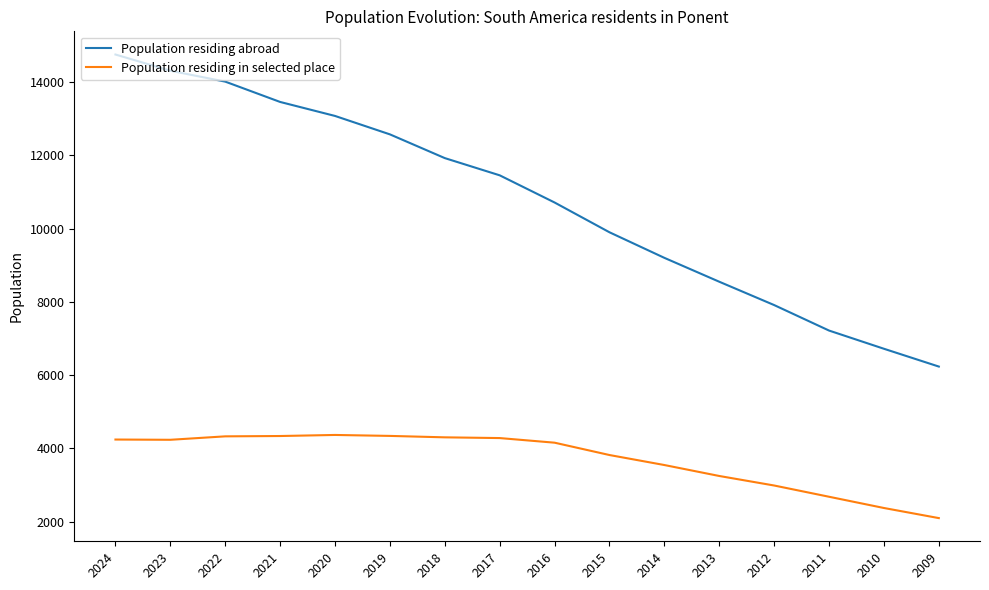

What is the highest value of the Population residing abroad series?

14754